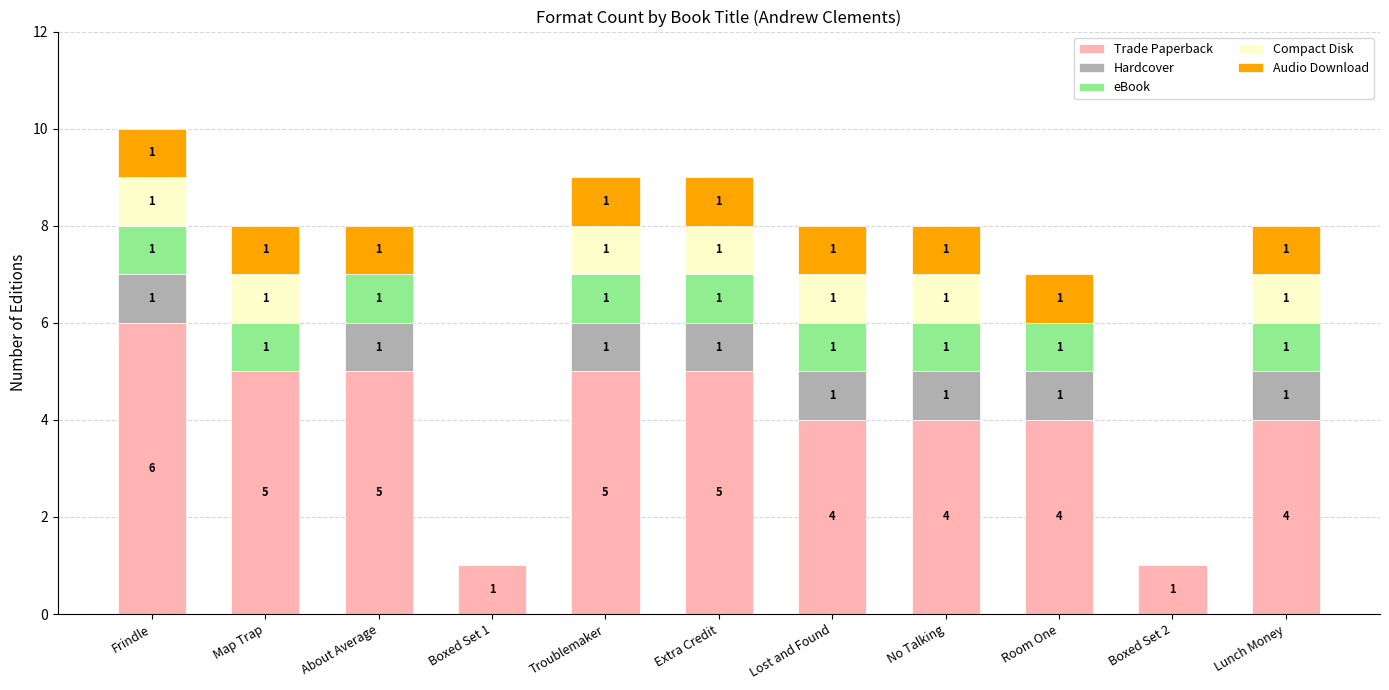

The Trade Paperback series shows 6 at No Talking. True or false?

False